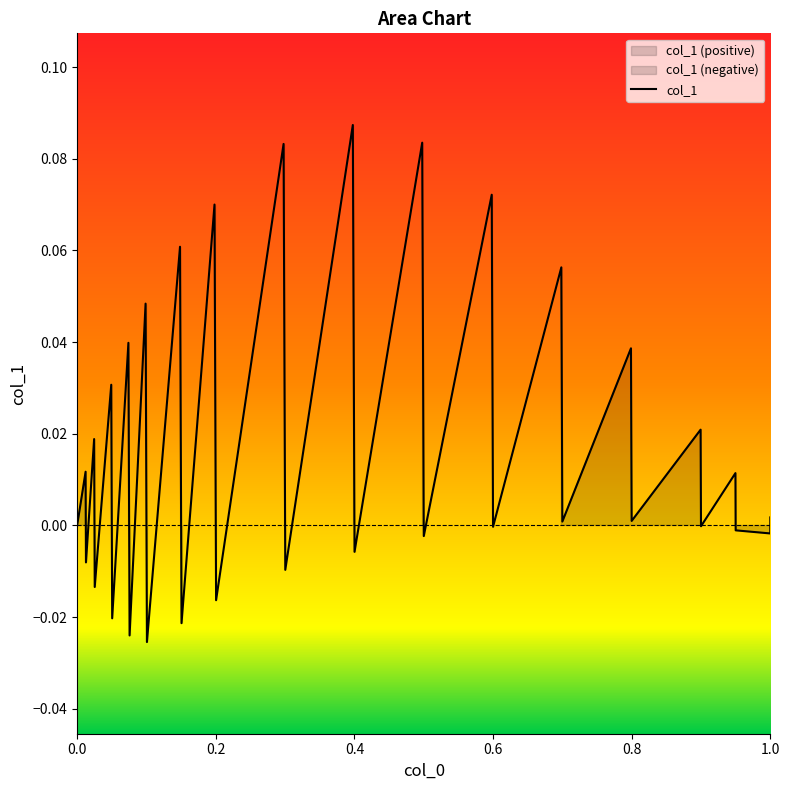

How many data points are less than 0?

14